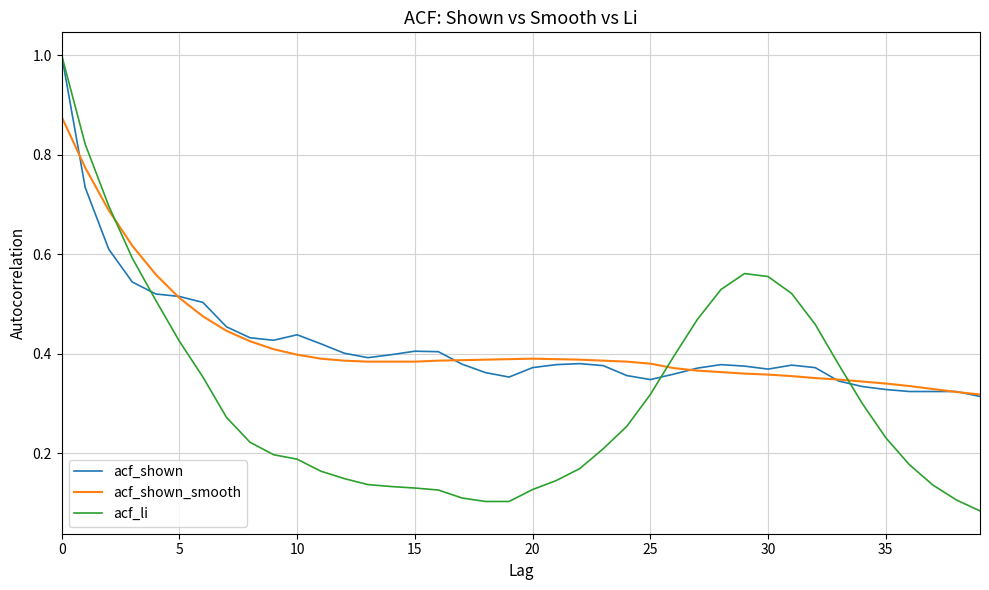

How many lines are shown in the chart?

3